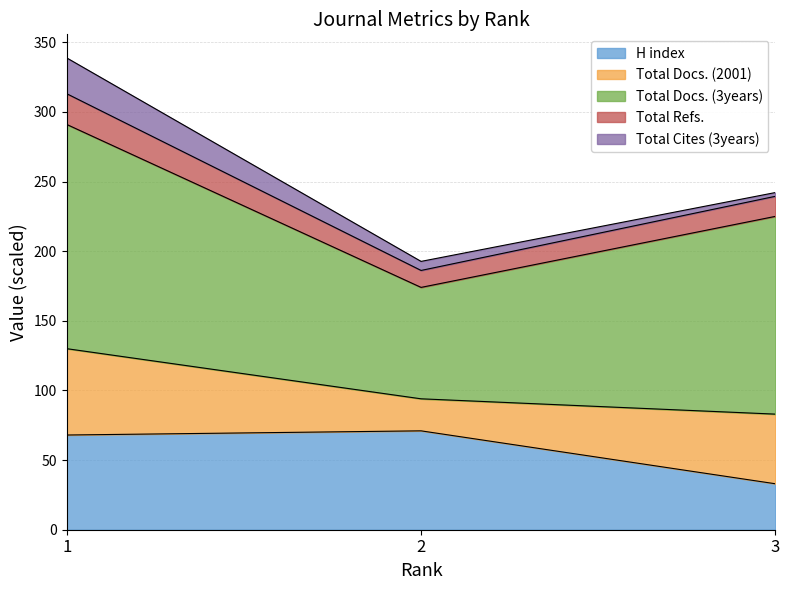

What is the lowest value of the H index series?

33.0